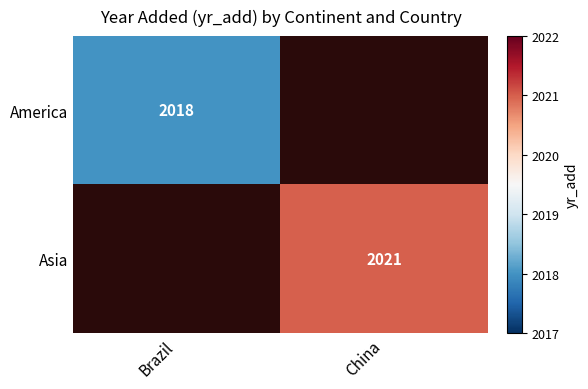

True or false: Asia has a value of 979 at China.

False